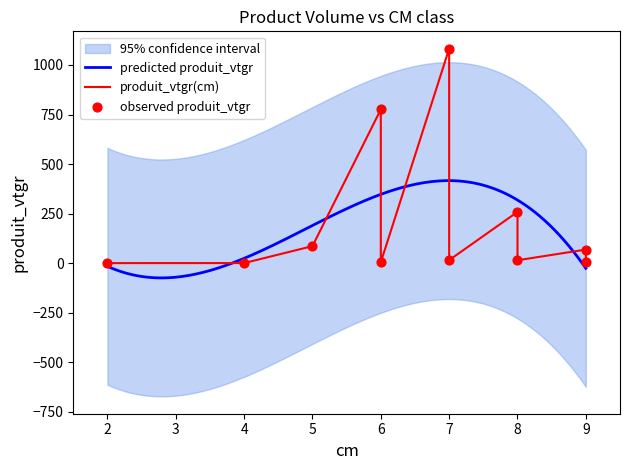

Between 8 and 6, which is larger?

8